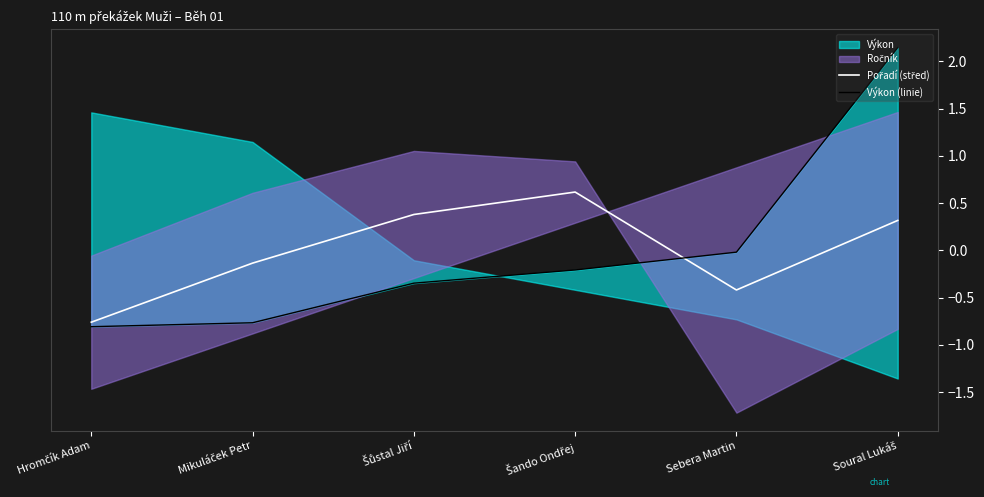

Reading left to right, what are all the values shown in this chart?

Pořadí (střed): -0.8	-0.1	0.4	0.6	-0.4	0.3
Výkon (linie): -0.8	-0.8	-0.3	-0.2	-0.0	2.1